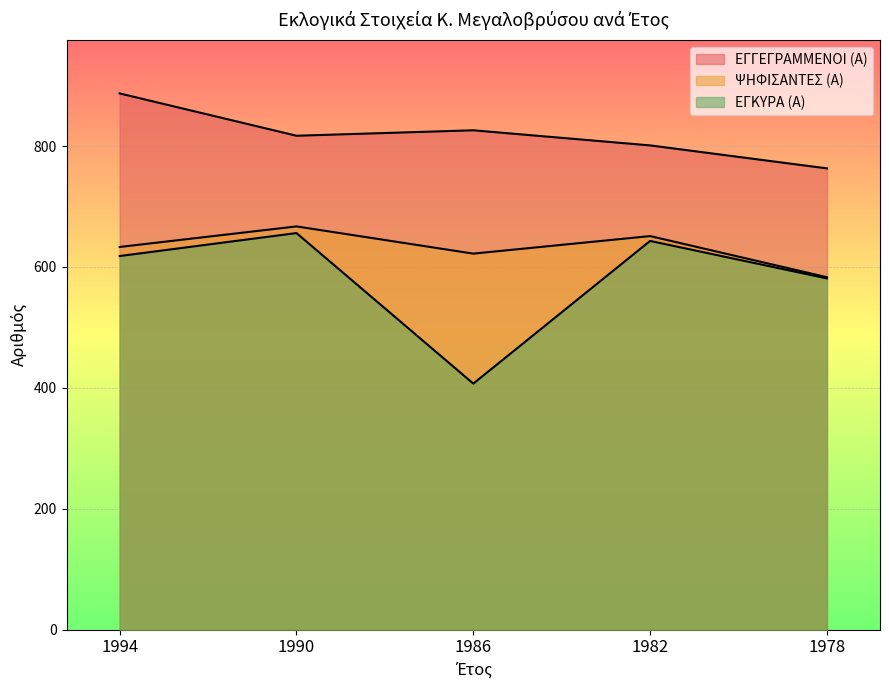

The ΨΗΦΙΣΑΝΤΕΣ (Α) series shows 298 at 1994. True or false?

False